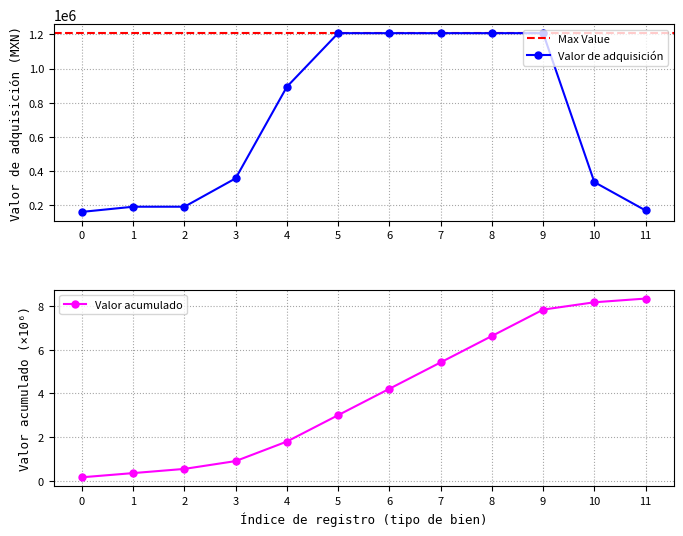

What is the value of the Valor de adquisición point at the 10th from the left?

1206896.0